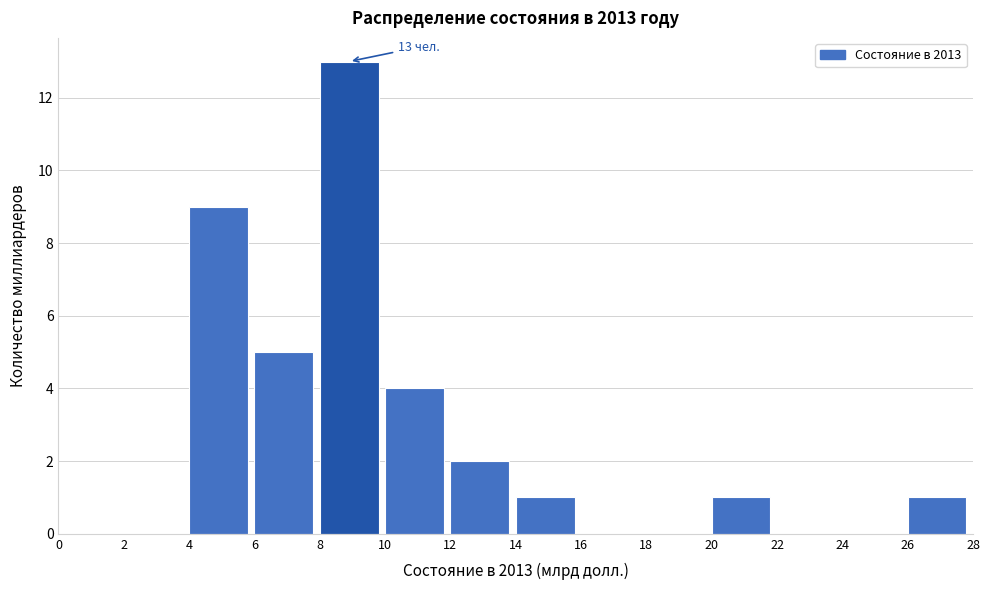

Which range on the x-axis has the tallest bar?

8 to 10